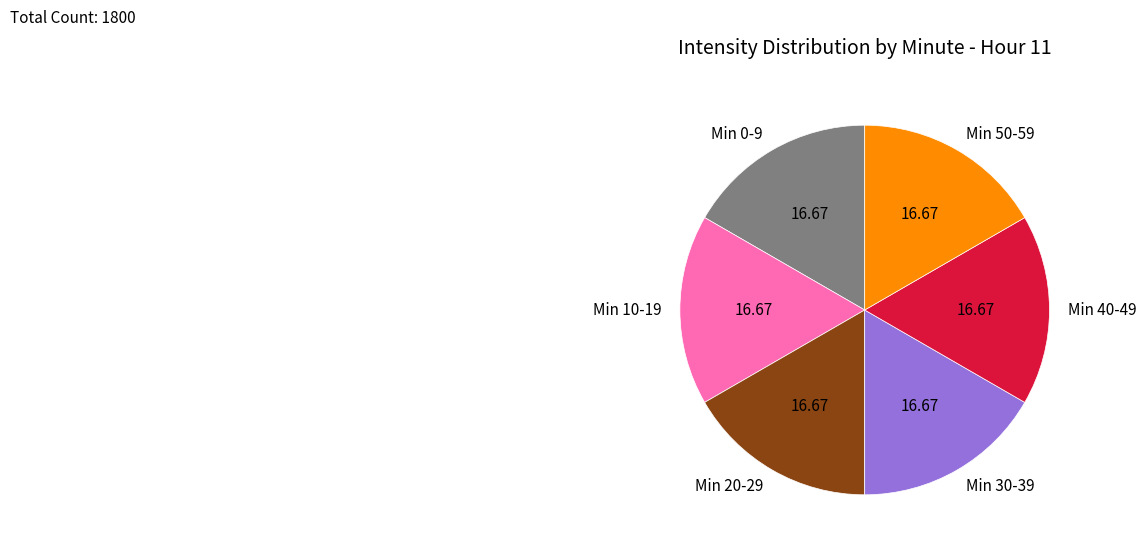

Is the sum of Min 30-39 and Min 40-49 greater than half?

No